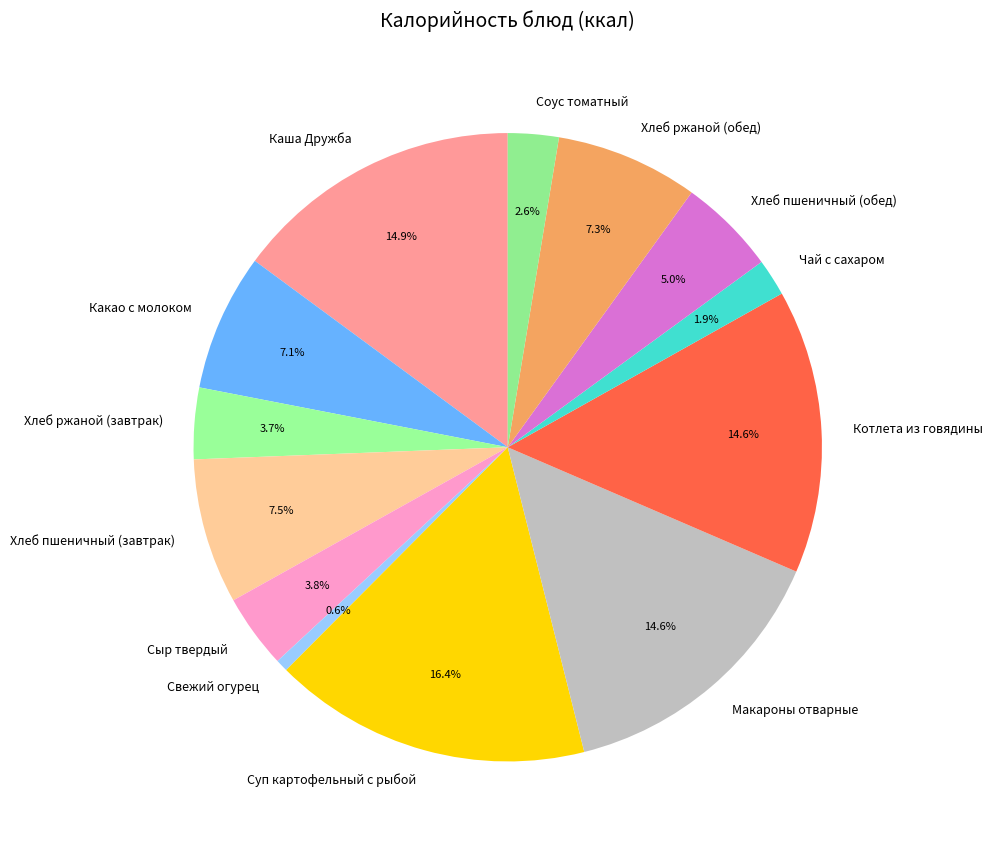

Combined, what portion of the pie is Сыр твердый and Хлеб пшеничный (завтрак)?

11.3%